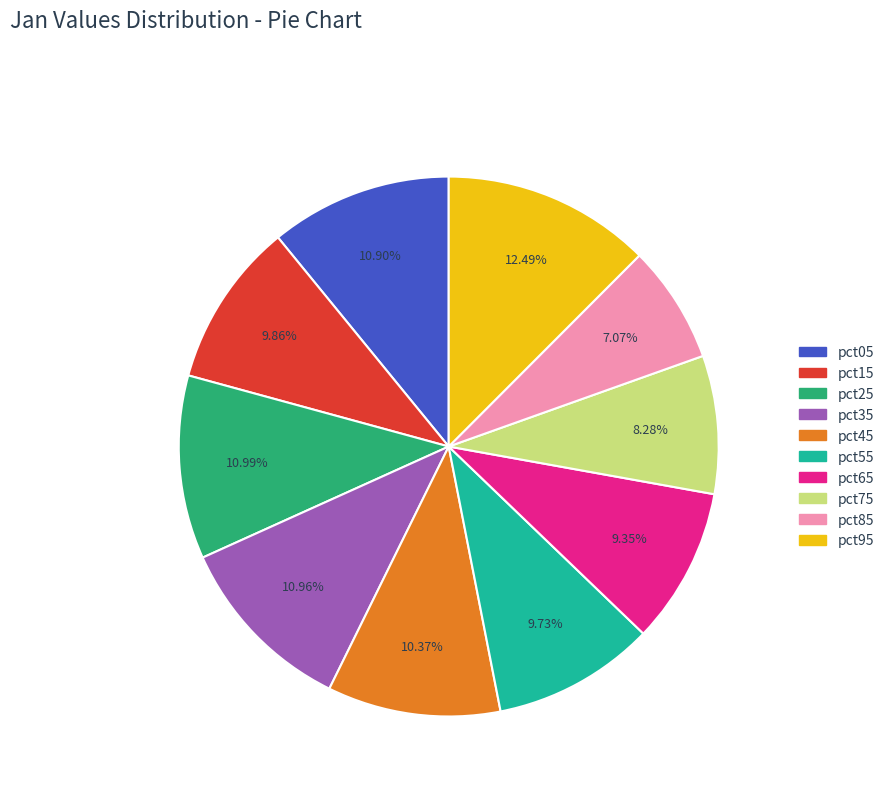

Is there a majority slice in this chart?

No